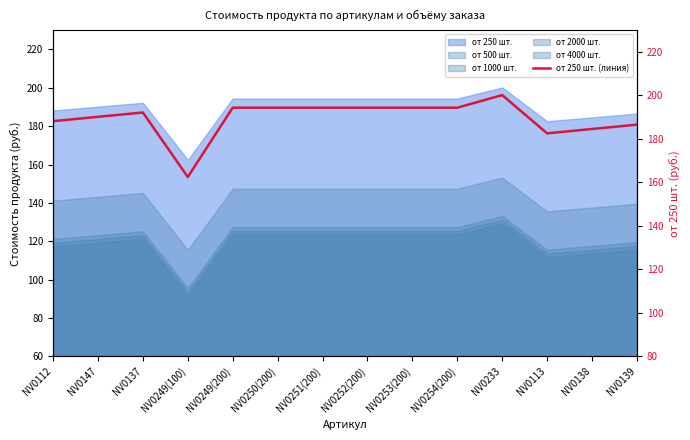

What is the maximum value shown in the chart?

200.2